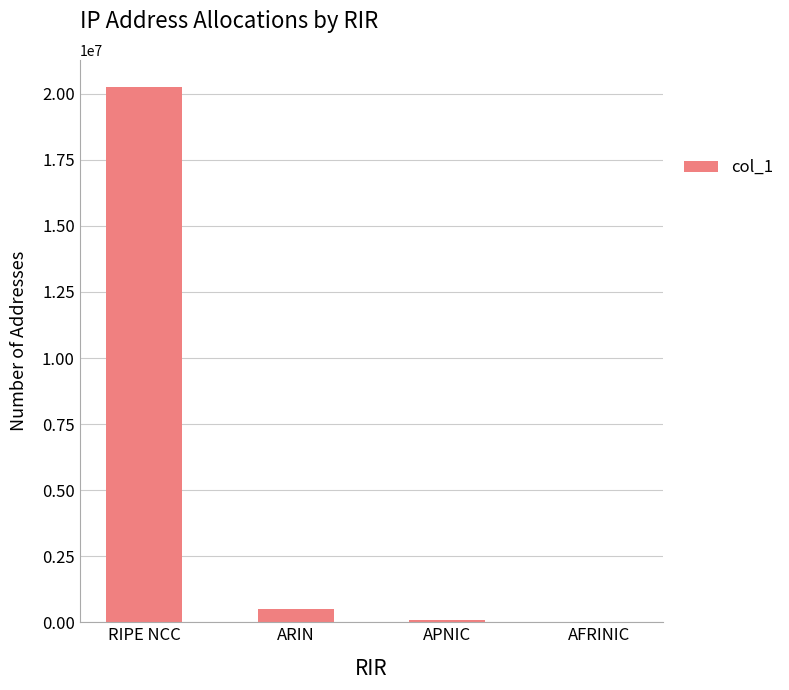

What is the sum of all values?

20854784